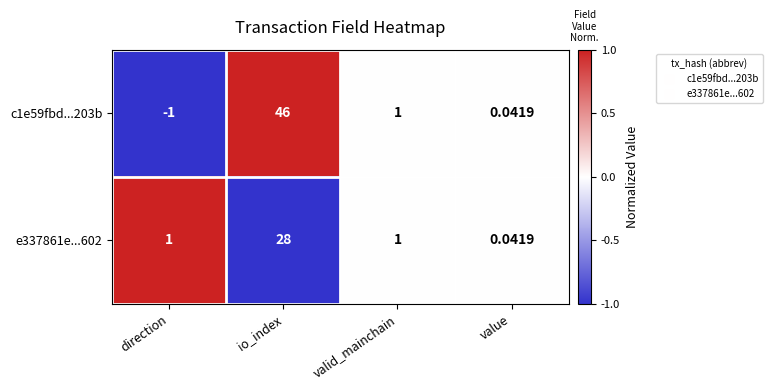

How many series are shown in this chart?

2